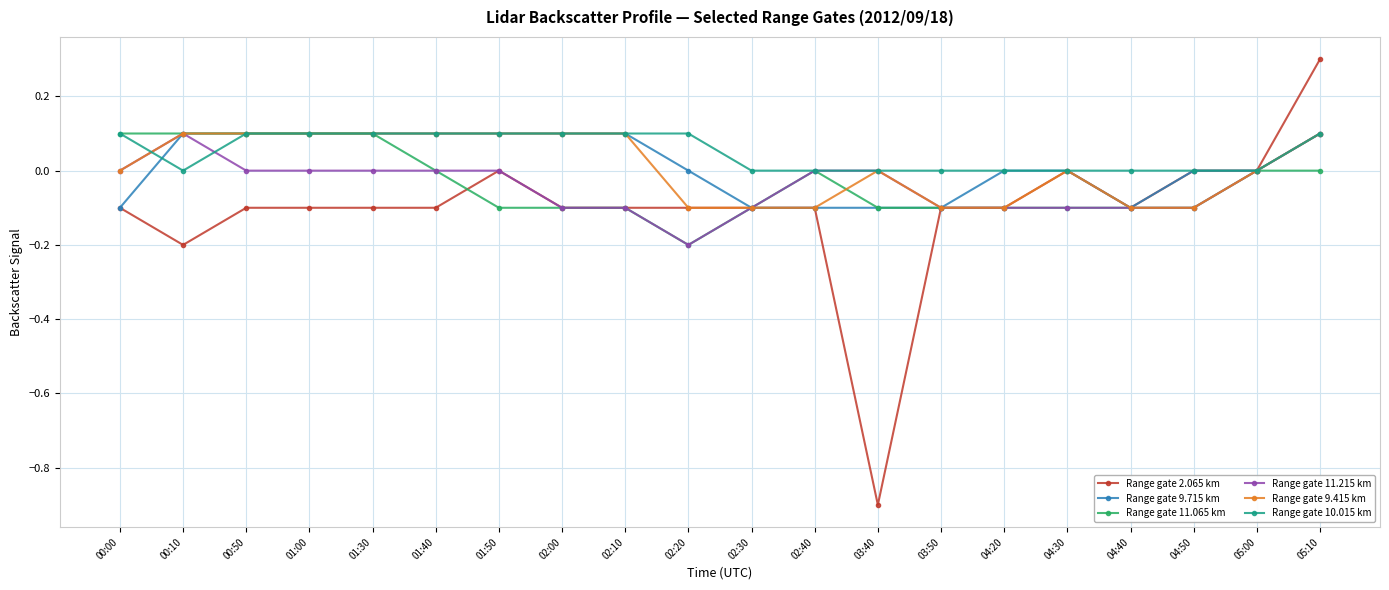

Is it true that Range gate 9.715 km equals -0.2 at 00:00?

False